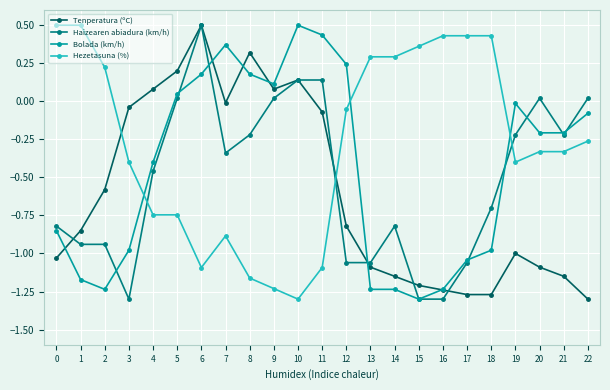

What is the sum of all Haizearen abiadura (km/h) values?

-11.9